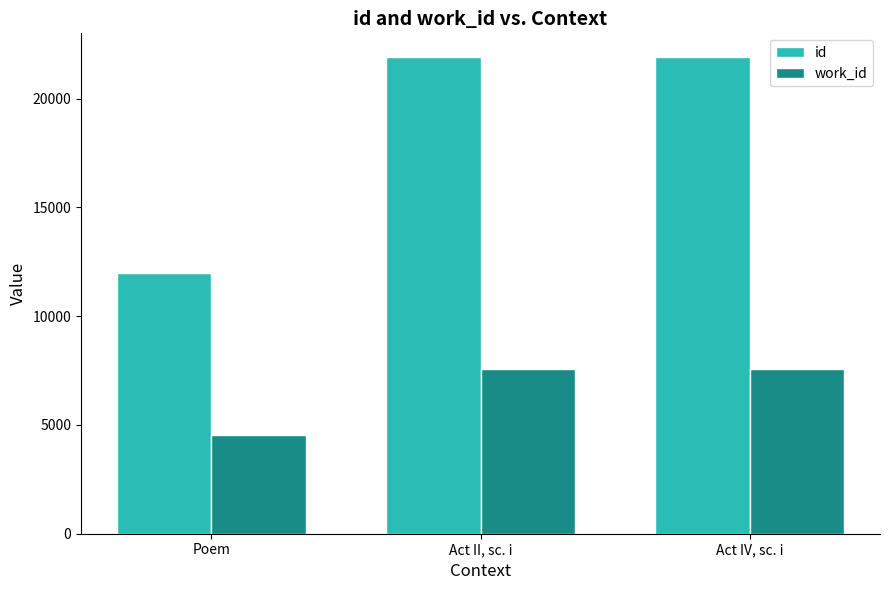

What is the difference between the highest and lowest values at Act II, sc. i?

14345